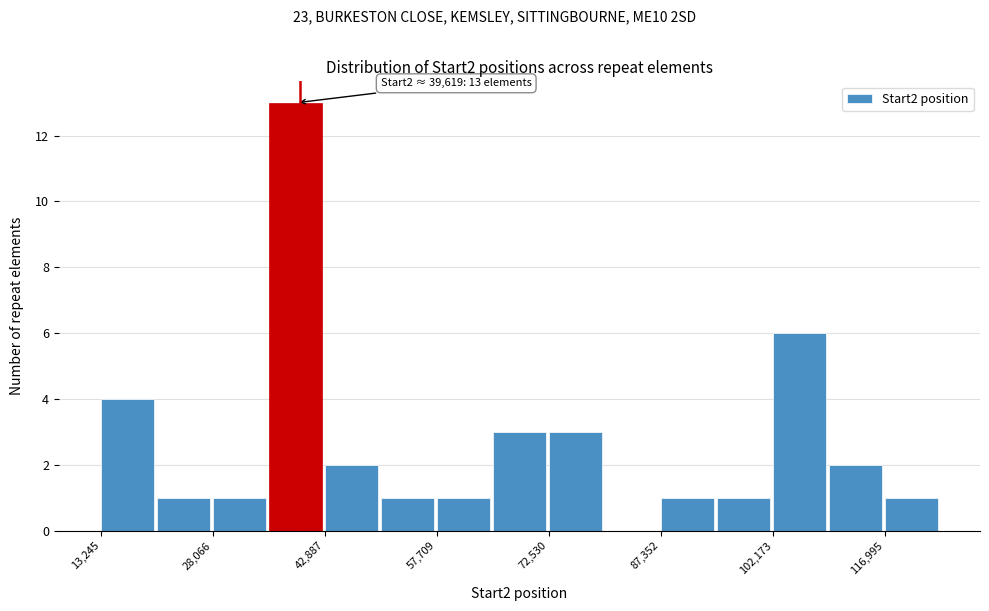

Read against the x-axis, roughly where is the centre of the tallest bar?

38000